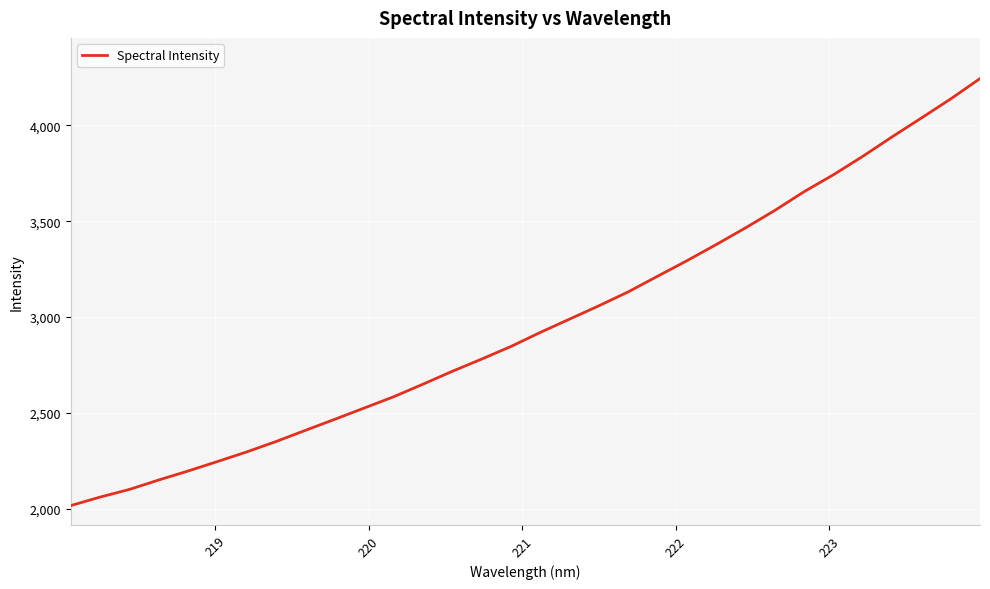

What is the maximum value shown in the chart?

4243.6